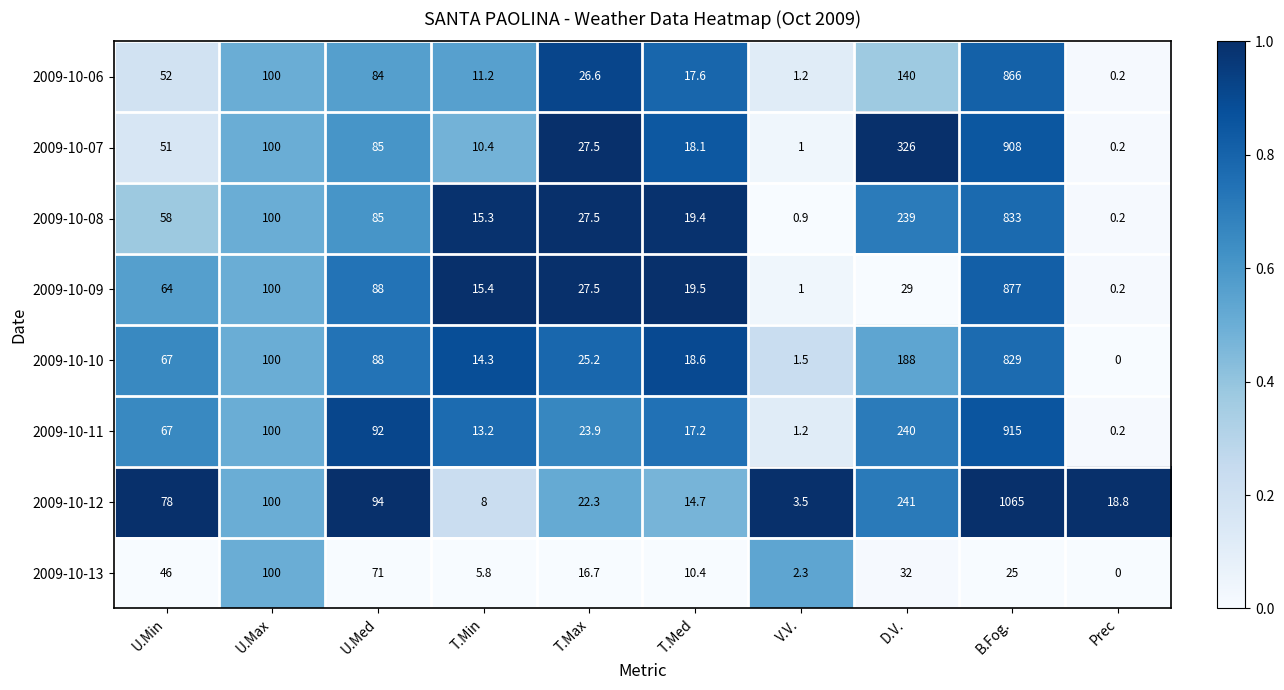

The value of 2009-10-06 at T.Max is 44.8. True or false?

False